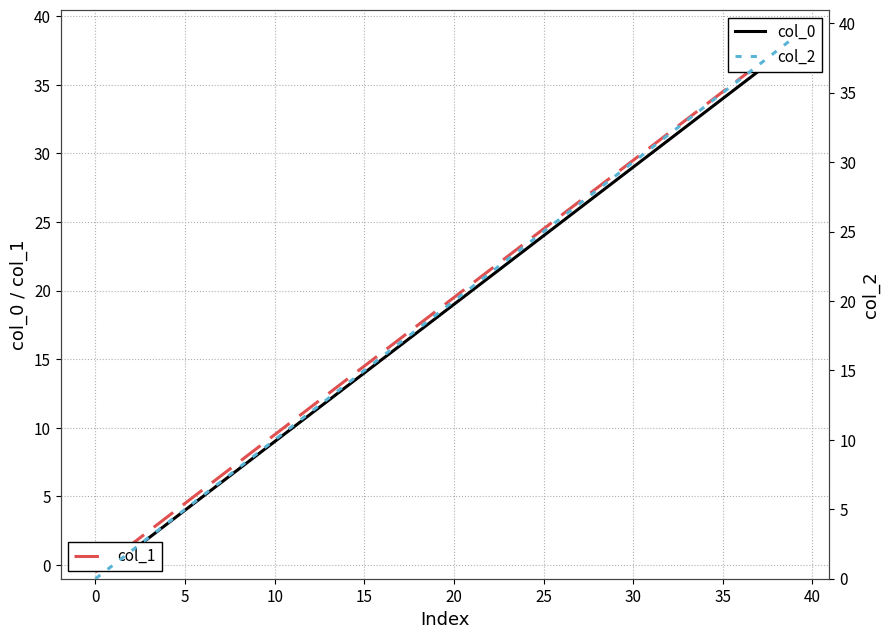

At which label does col_1 first exceed 19?

20